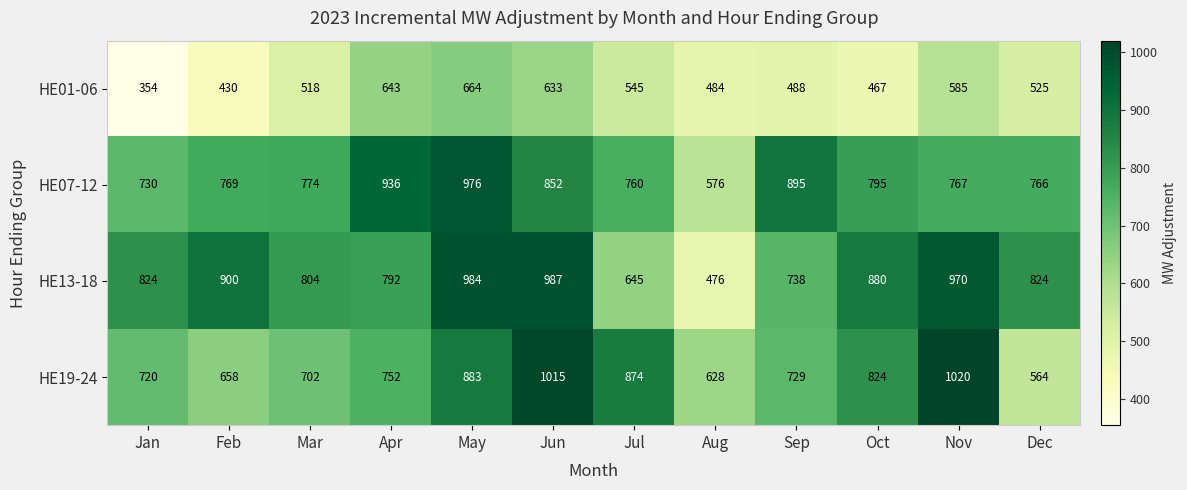

What is the sum of the HE13-18 values at Jul and Feb?

1545